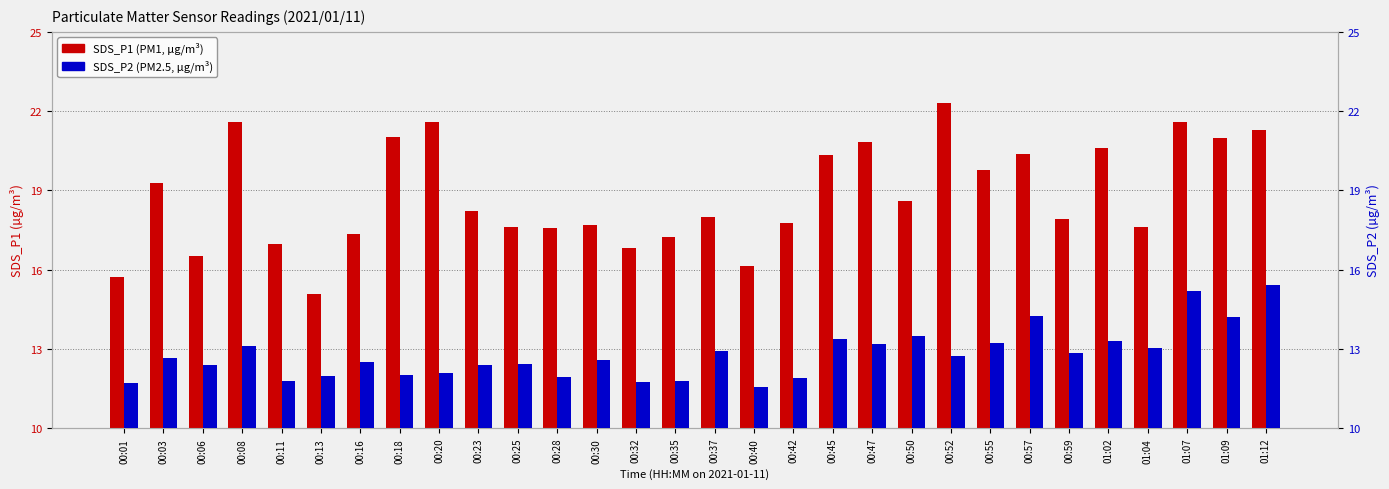

Count the number of data series in this chart.

2